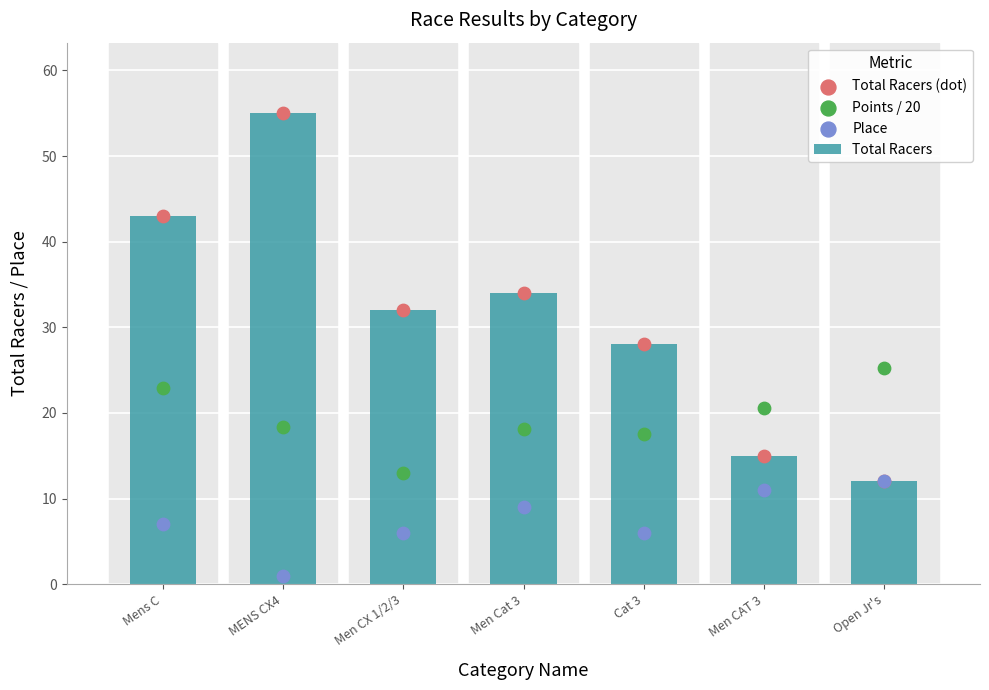

At which category is the sum across all series the highest?

MENS CX4